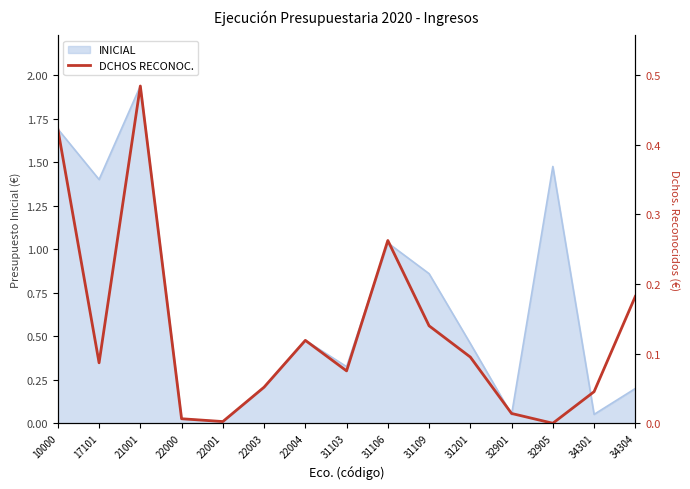

Is it true that the value at 22004 is 0.1?

True